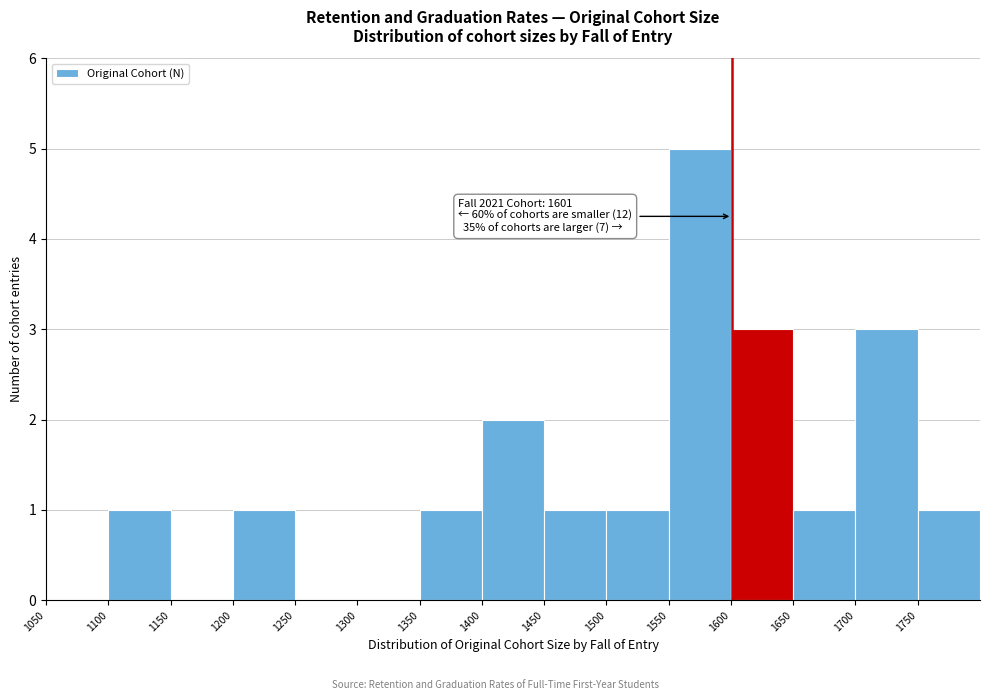

Which range on the x-axis has the tallest bar?

1550 to 1600